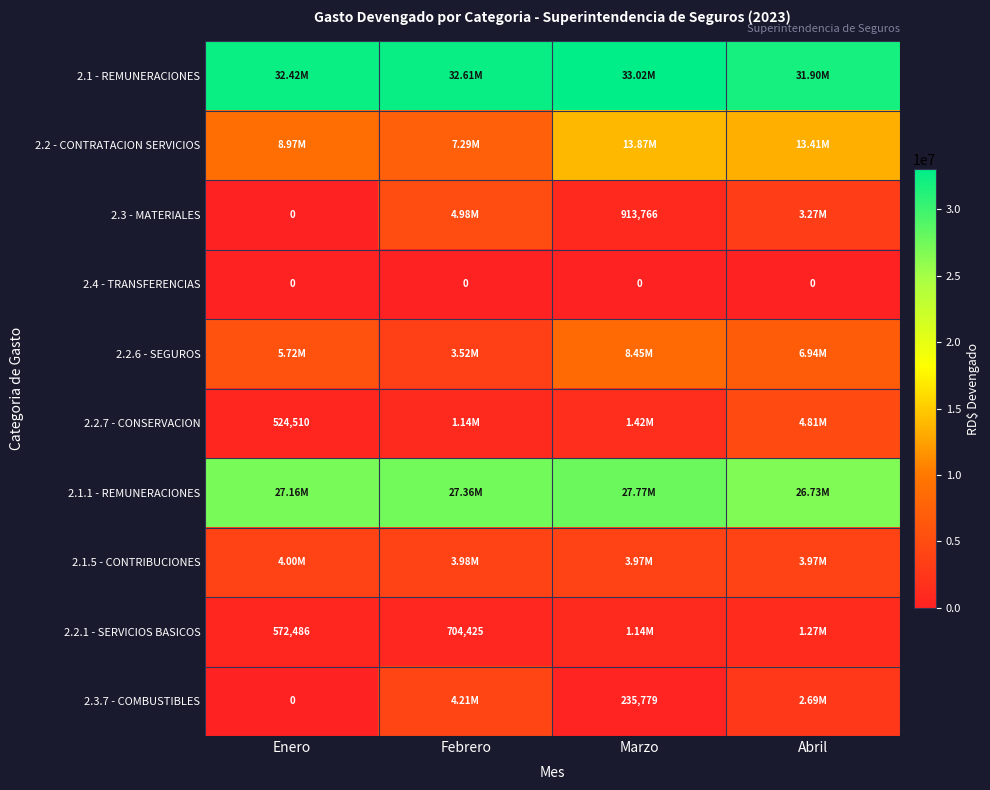

At which label is 2.1.5 - CONTRIBUCIONES closest to 3985073?

Febrero